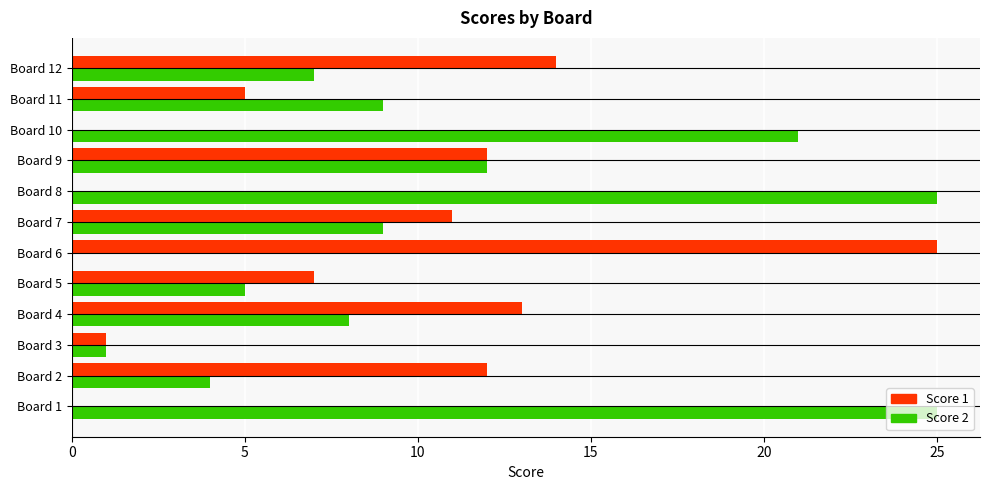

The value of Score 2 at Board 1 is 25. True or false?

True